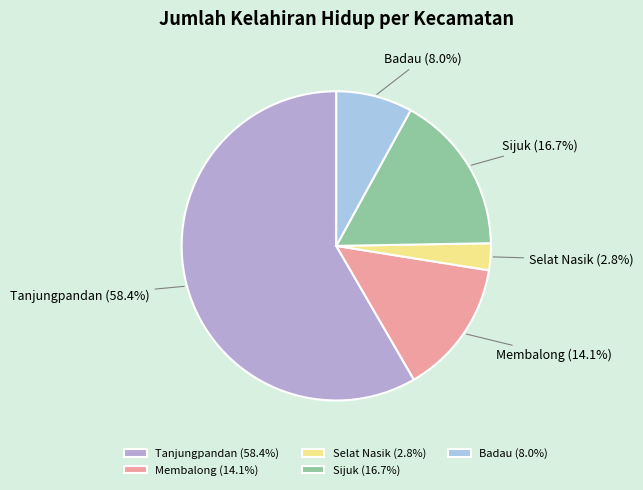

Which slice is the smallest?

Selat Nasik